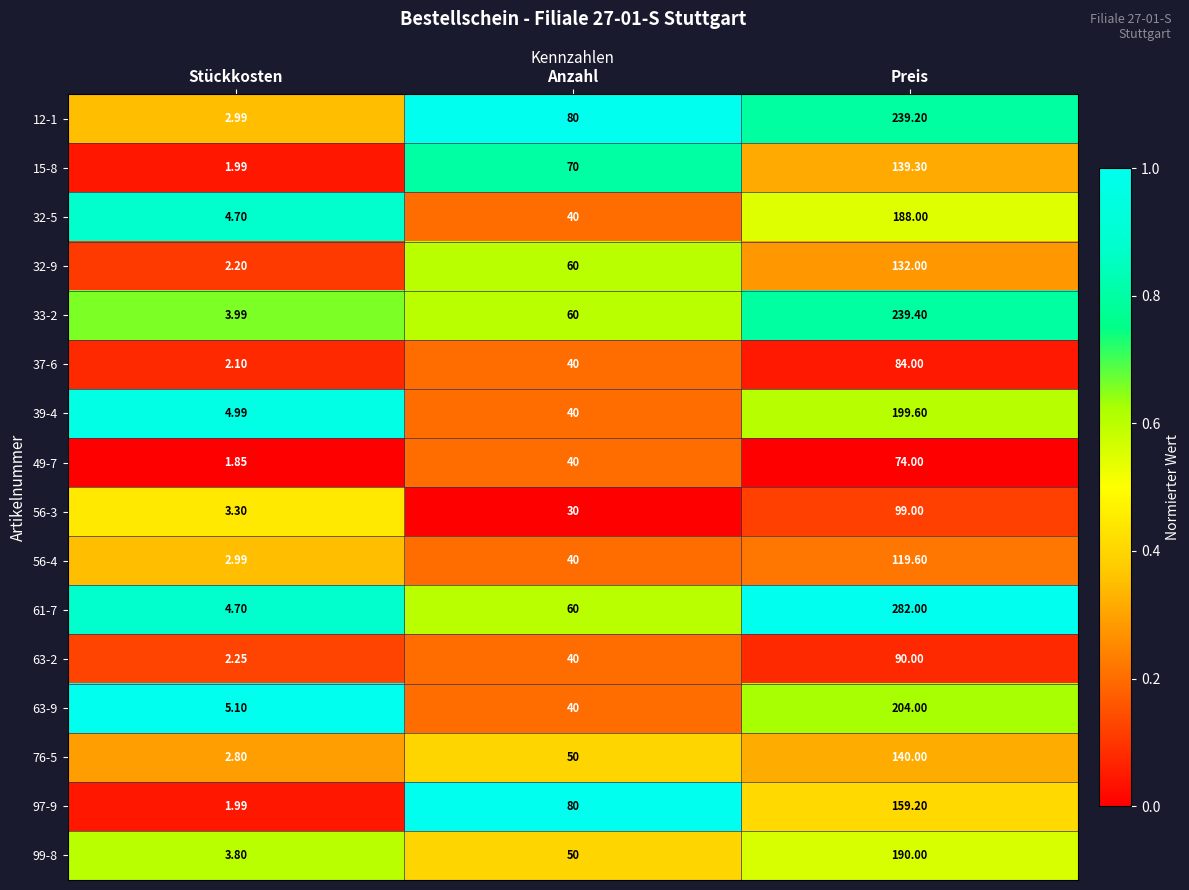

At which category is the sum across all series the highest?

Preis